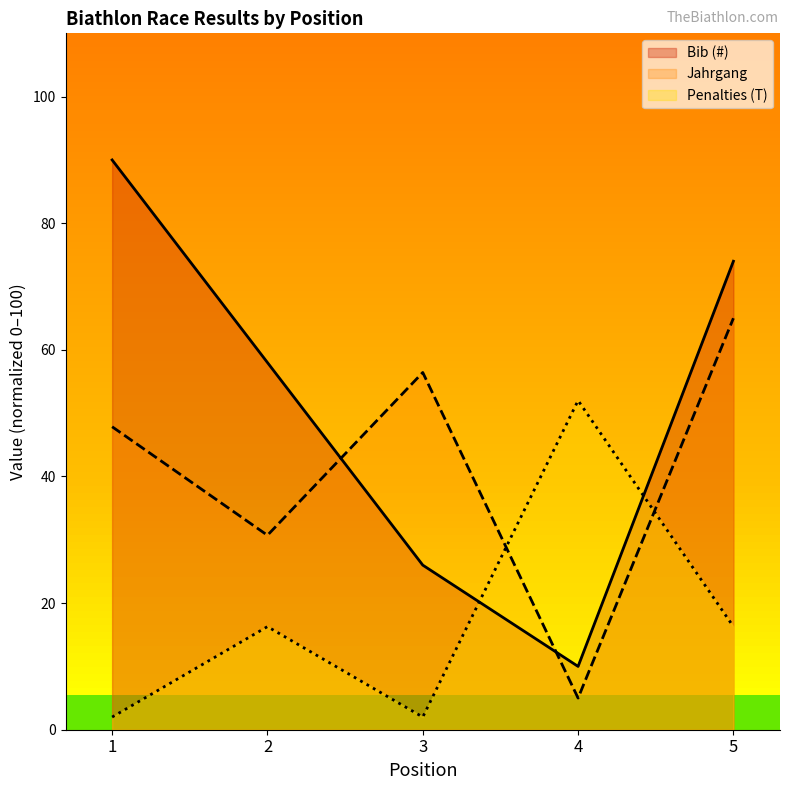

At which label does Bib (#) reach its minimum?

4